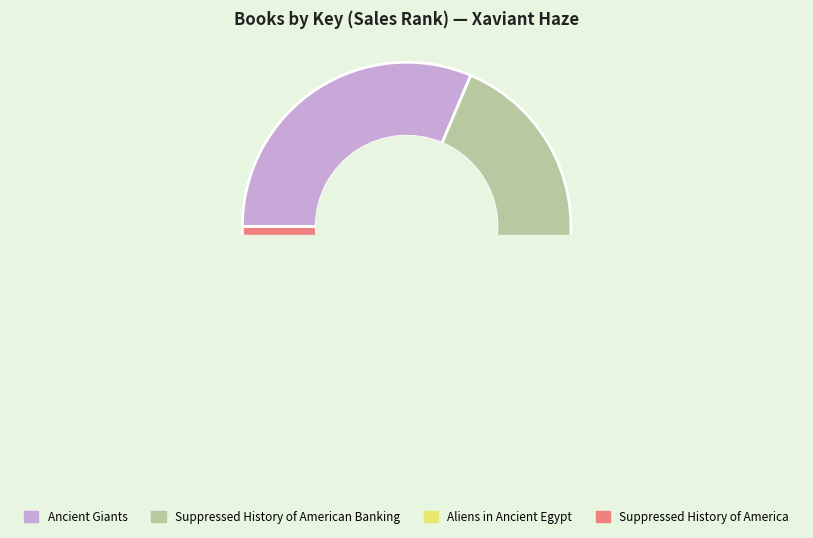

Combined, do Ancient Giants and Aliens in Ancient Egypt account for over 50%?

Yes